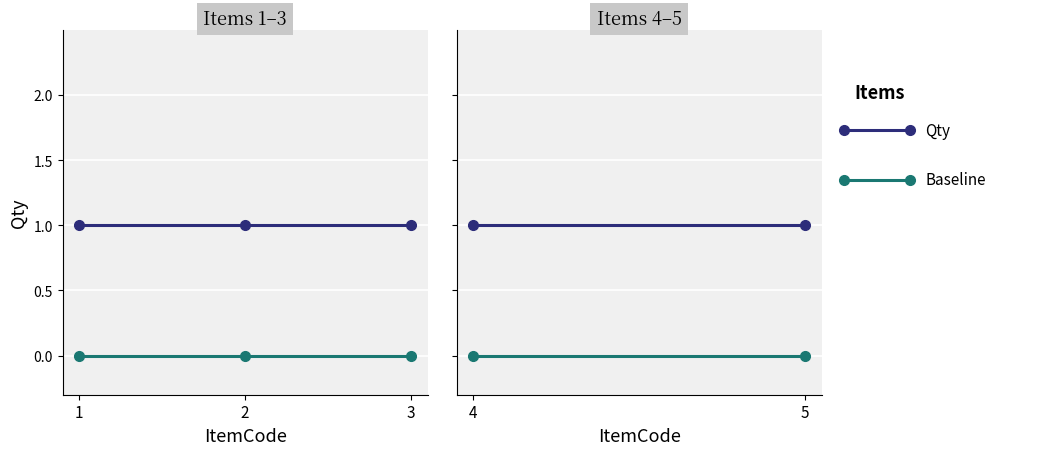

Count the number of categories in the chart.

3